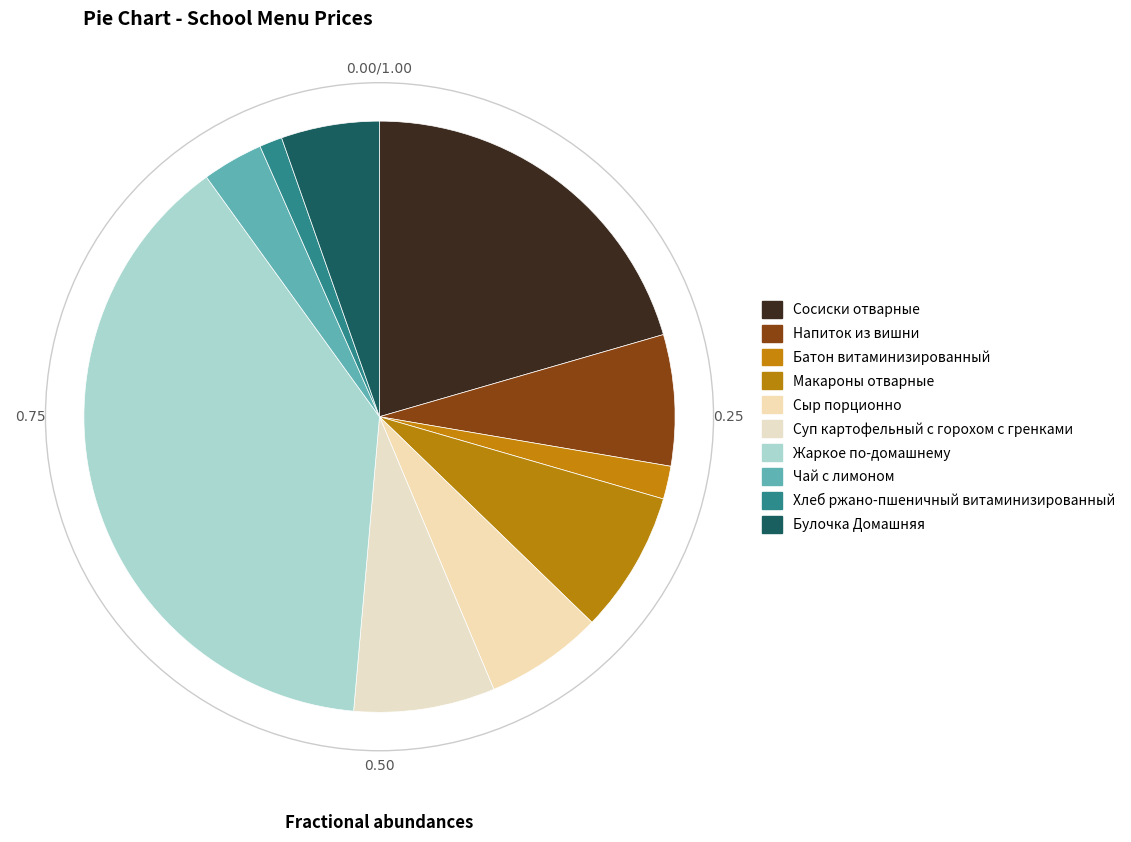

To the nearest percent, what percentage of the pie is Сосиски отварные?

21%